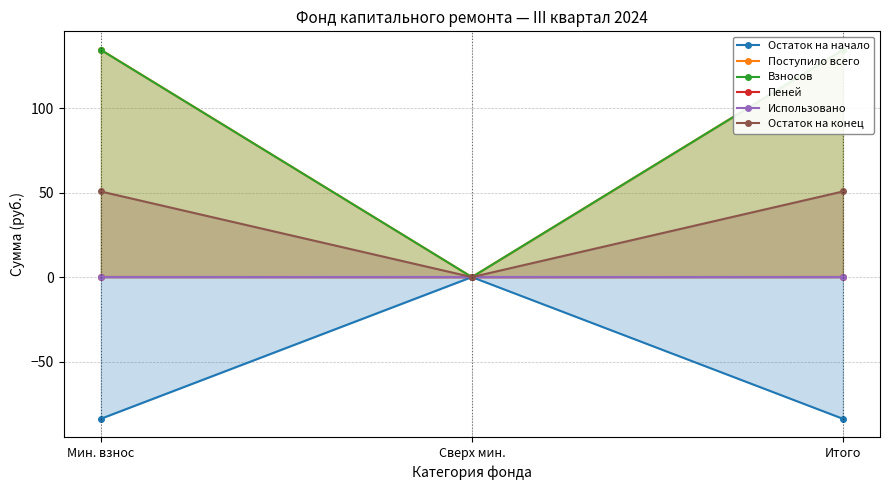

What position from the right is Мин. взнос?

3